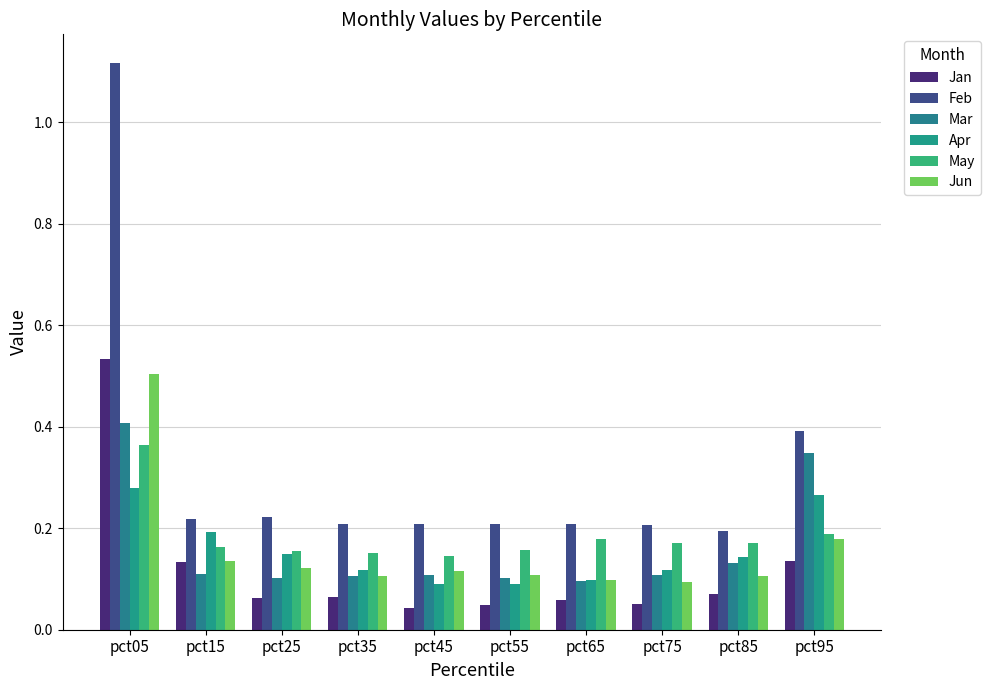

Between pct45 and pct95, which series saw the biggest shift?

Mar